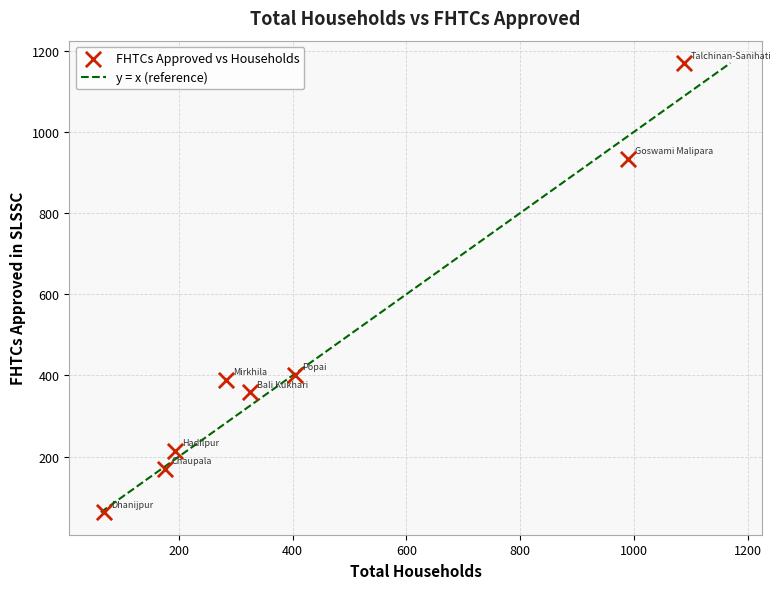

What is the range of X values (max minus min)?

1019